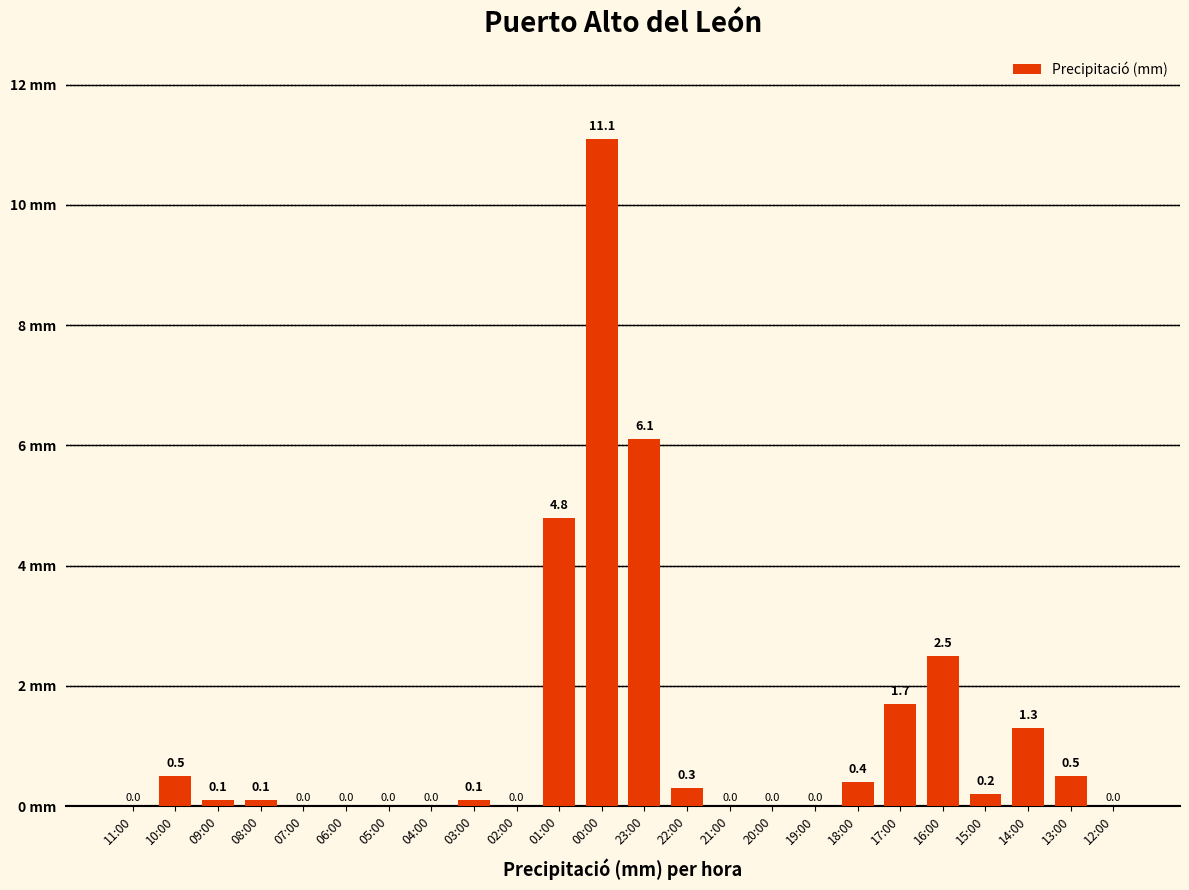

Reading right to left, what are all the values shown in this chart?

0.0	0.5	1.3	0.2	2.5	1.7	0.4	0.0	0.0	0.0	0.3	6.1	11.1	4.8	0.0	0.1	0.0	0.0	0.0	0.0	0.1	0.1	0.5	0.0